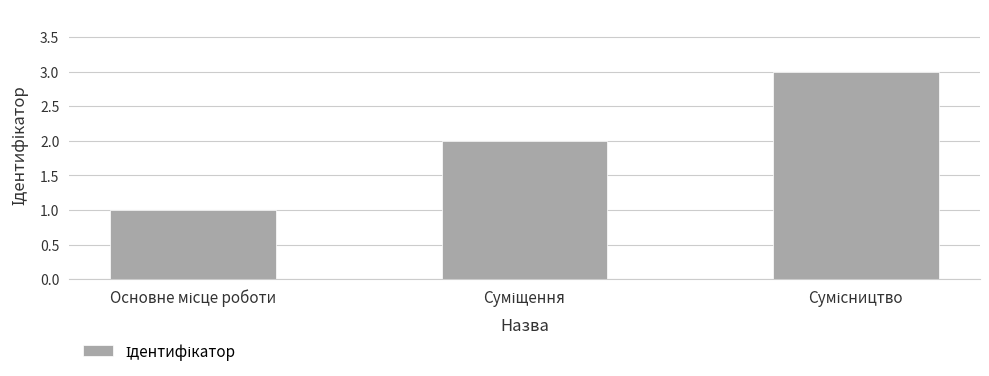

How many data points does each series have?

3